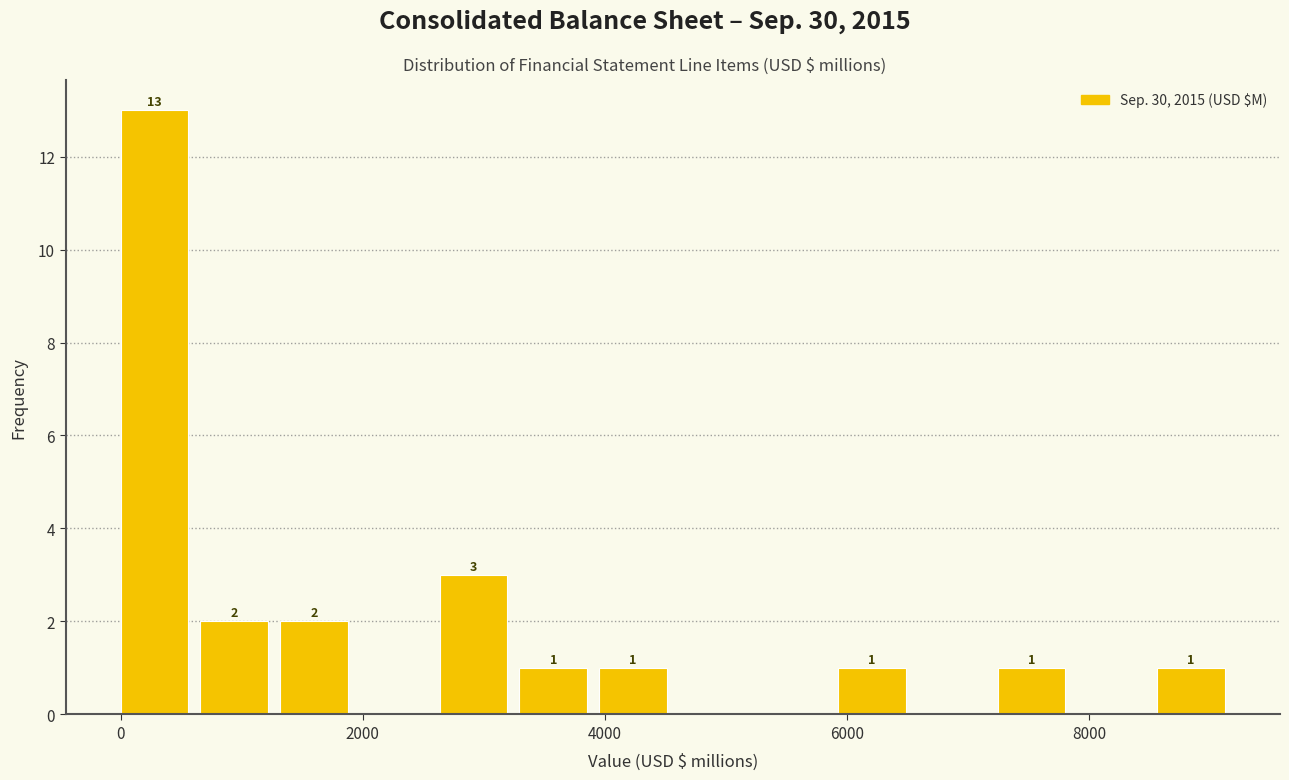

Around what value on the x-axis is the tallest bar? Give the approximate position of its centre, as read against the axis.

200